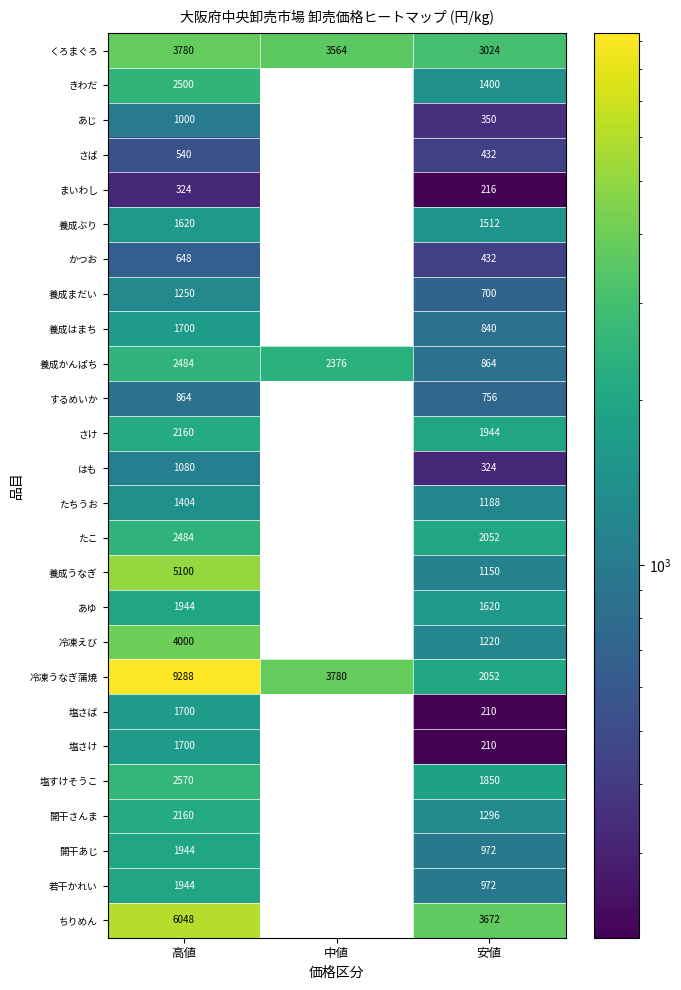

What is the sum of the 養成かんぱち values at 中値 and 安値?

3240